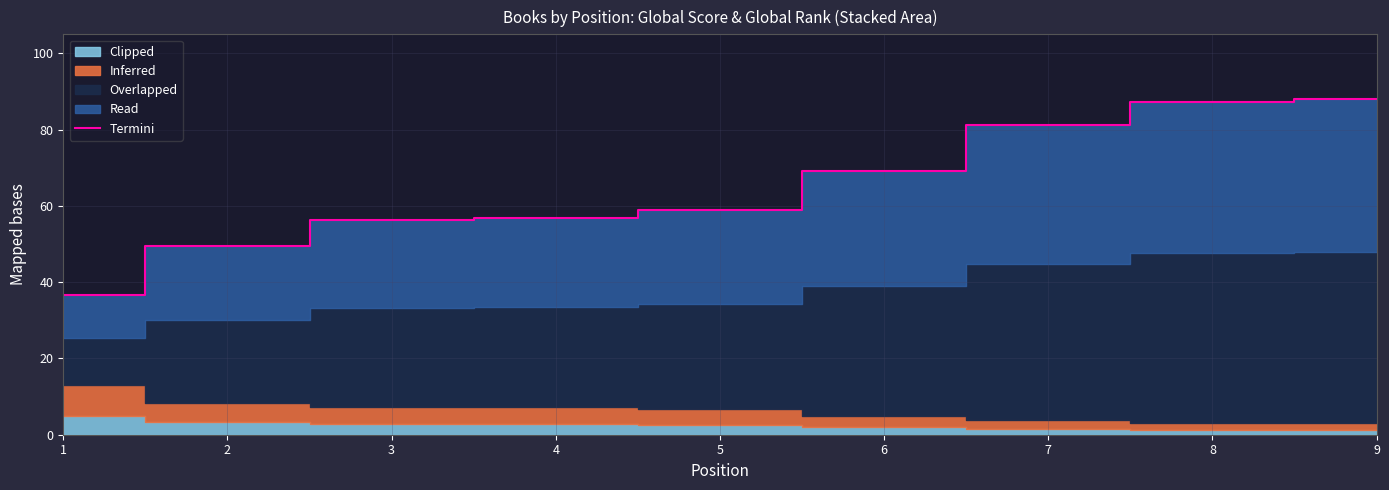

The value at 5 is 40.6. True or false?

False